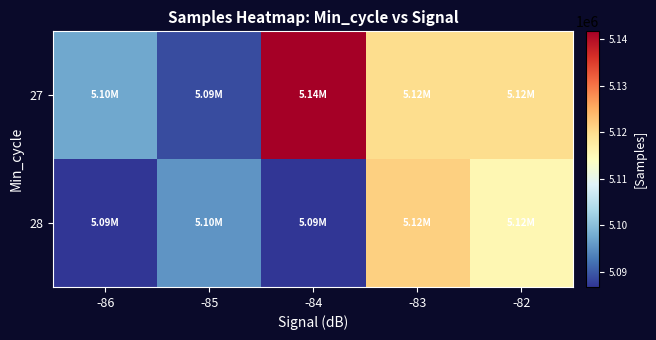

Reading left to right, transcribe all the data shown in this chart.

27: -86=5097325	-85=5088762	-84=5141705	-83=5120007	-82=5120024
28: -86=5086892	-85=5095390	-84=5086764	-83=5121507	-82=5115600